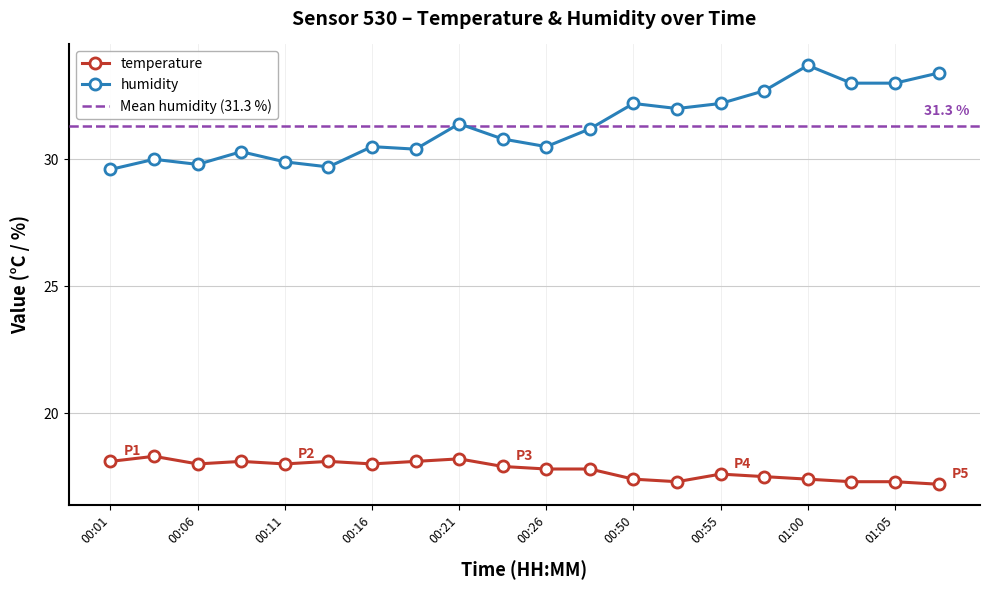

How many values in the humidity series exceed 31?

10